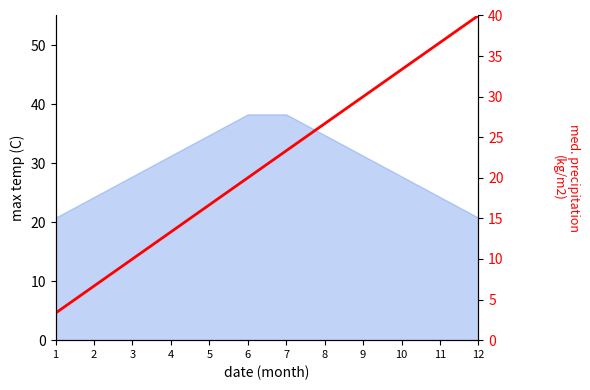

At which label does the data first exceed 23?

7